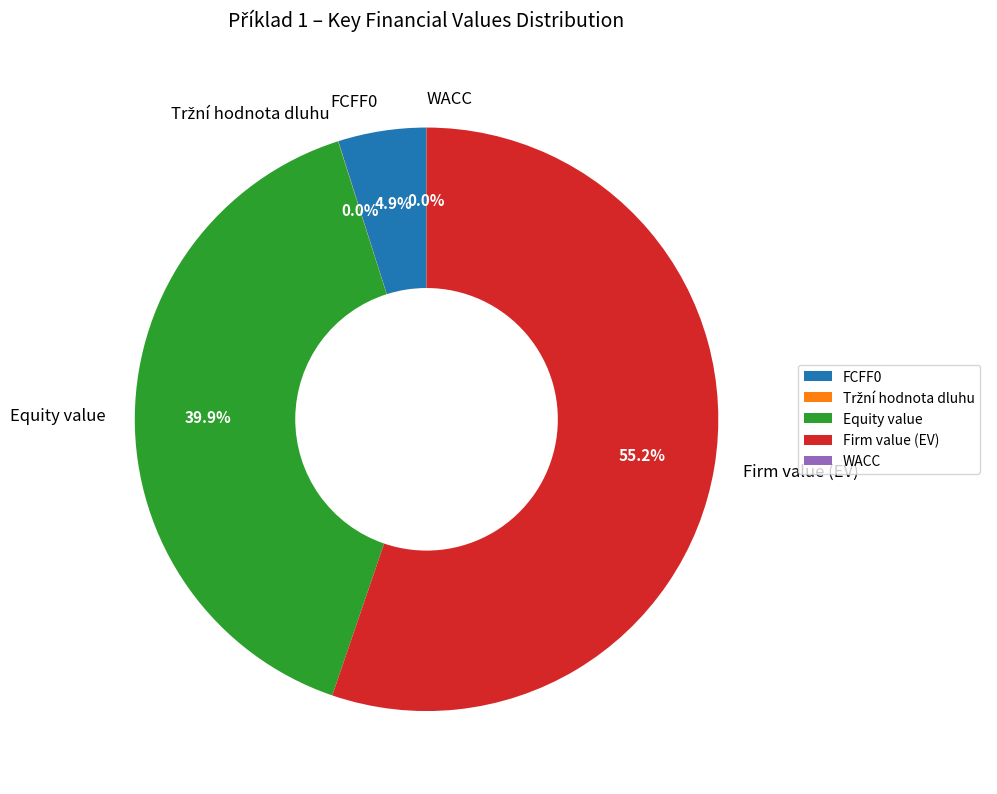

To the nearest percent, what is the average slice percentage?

20%